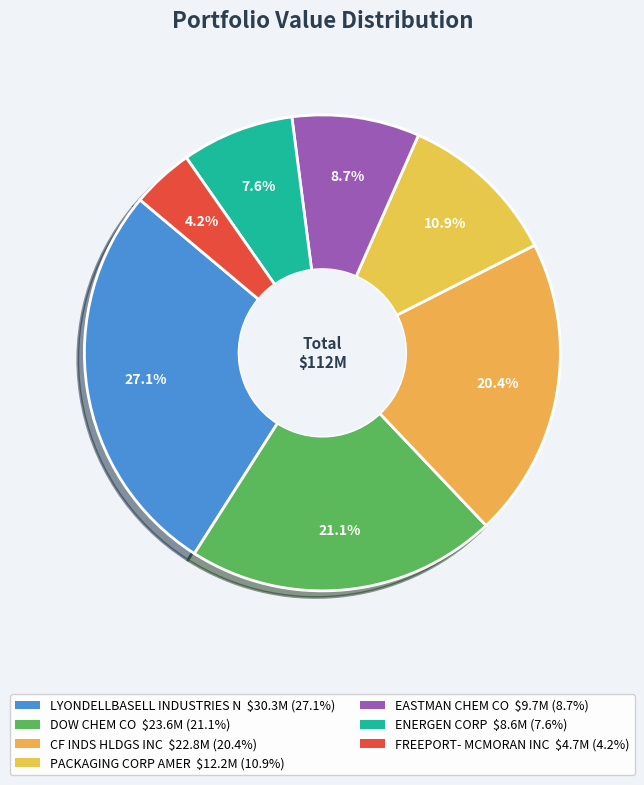

Count the number of slices in the pie.

7